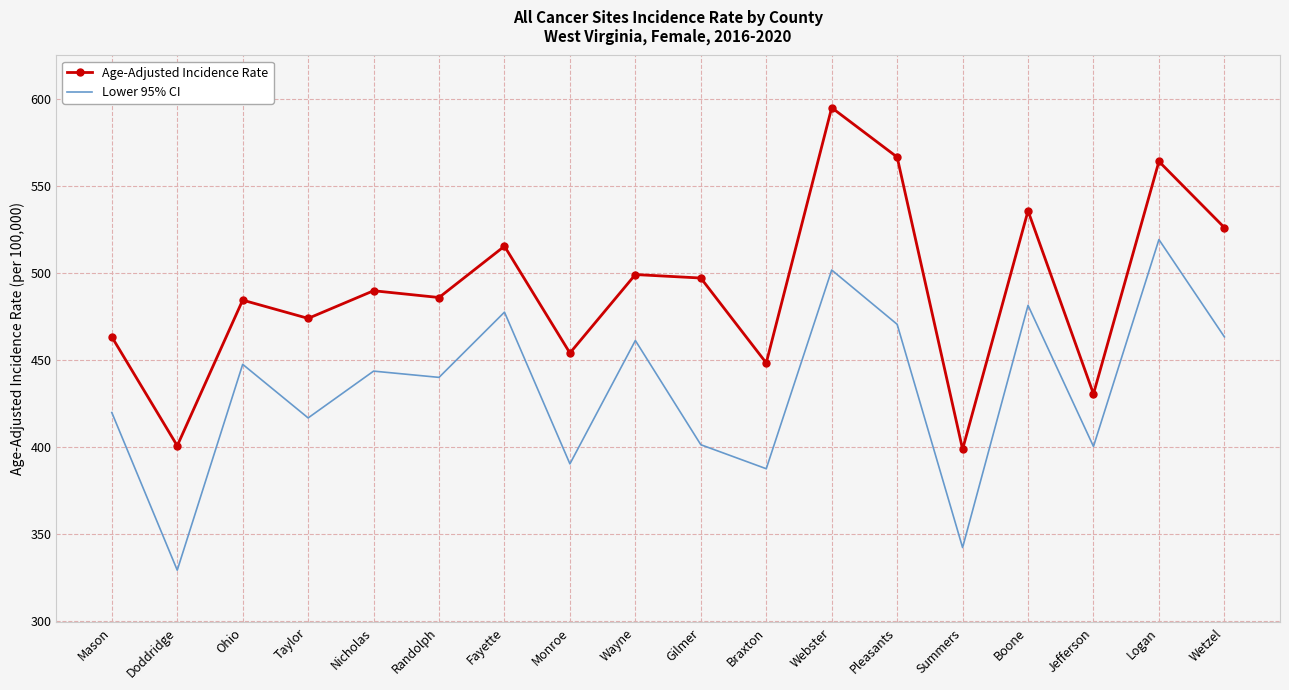

What is the difference between the maximum and minimum values in the Age-Adjusted Incidence Rate series?

196.3